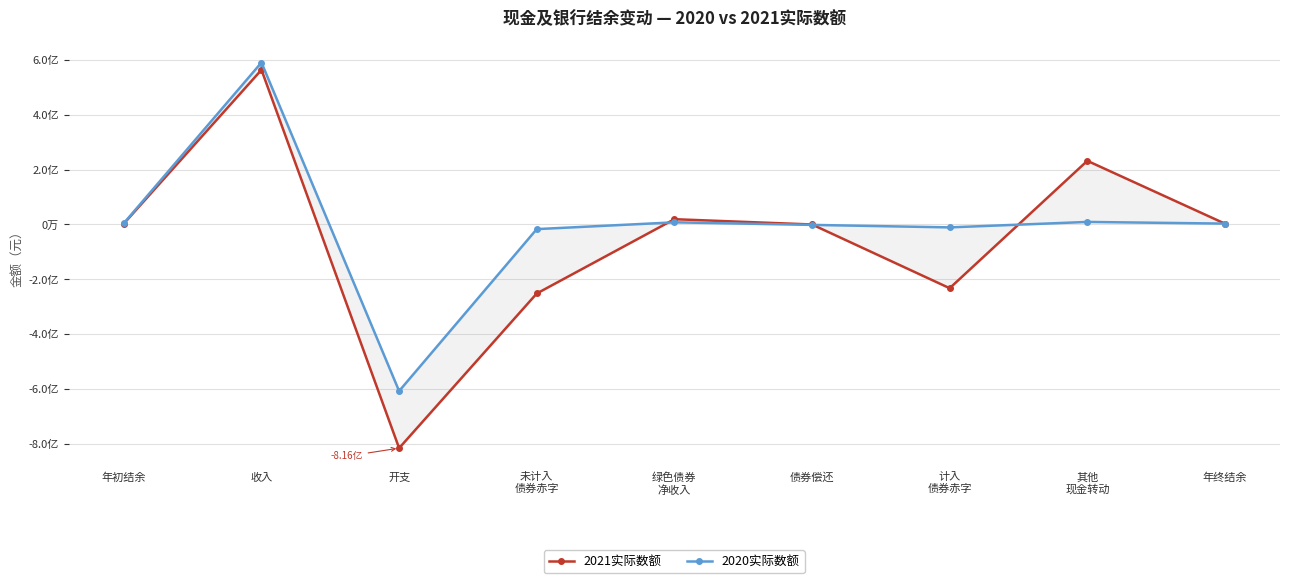

What is the label of the 2nd point from the right?

其他
现金转动